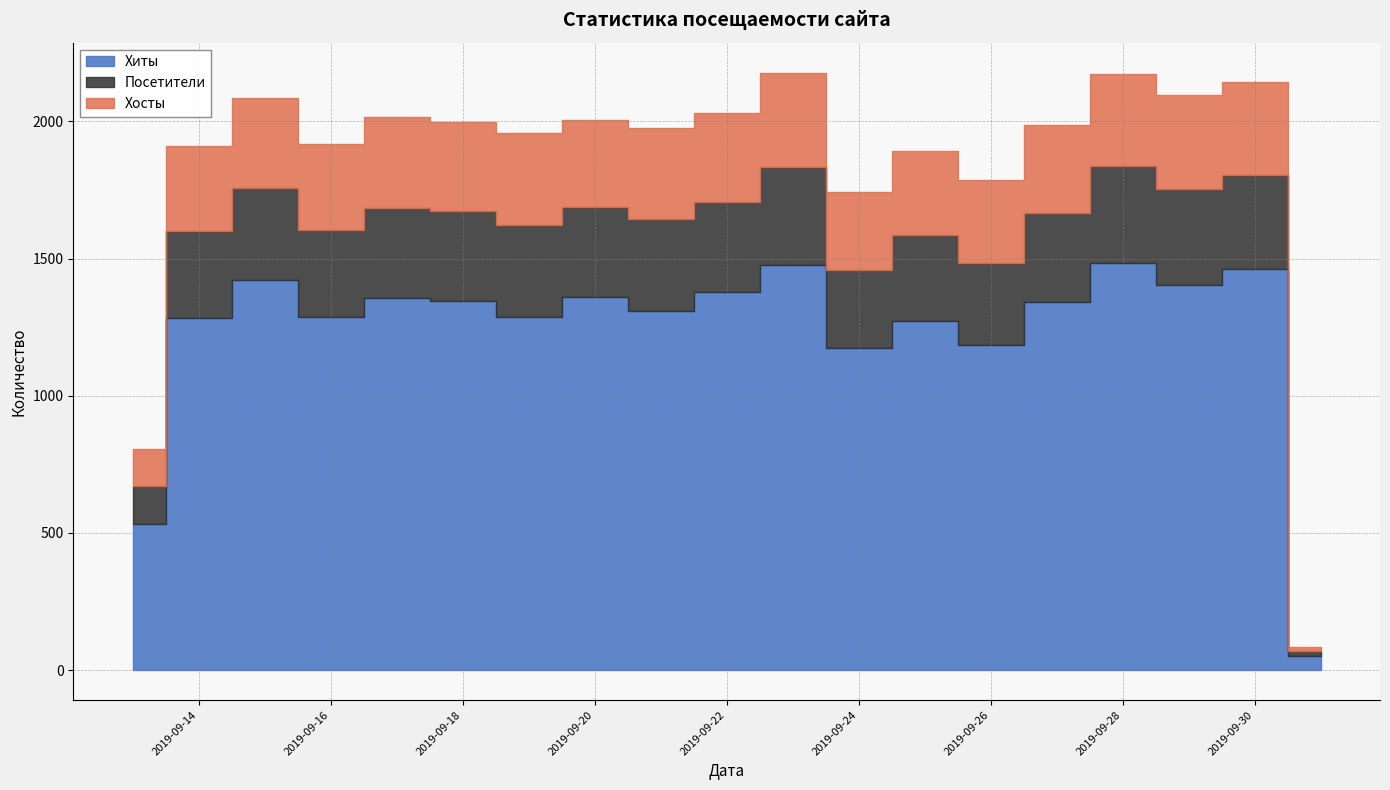

What is the difference between the Посетители values at 2019-09-15 and 2019-10-01?

317